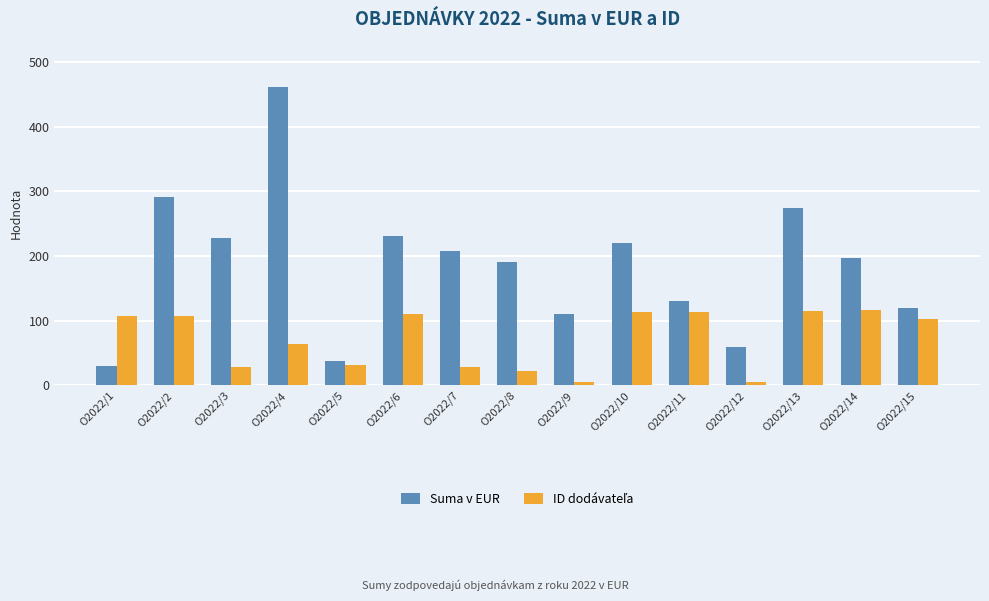

Is it true that Suma v EUR equals 90.0 at O2022/12?

False